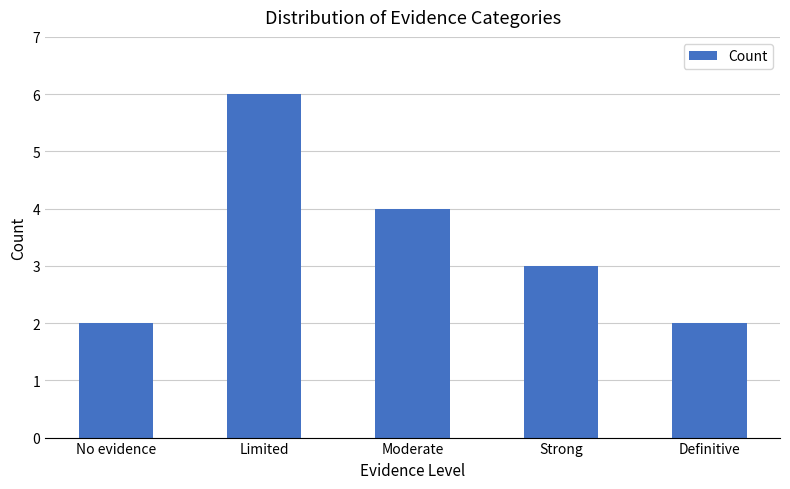

Is it true that the value at Strong is 3?

True